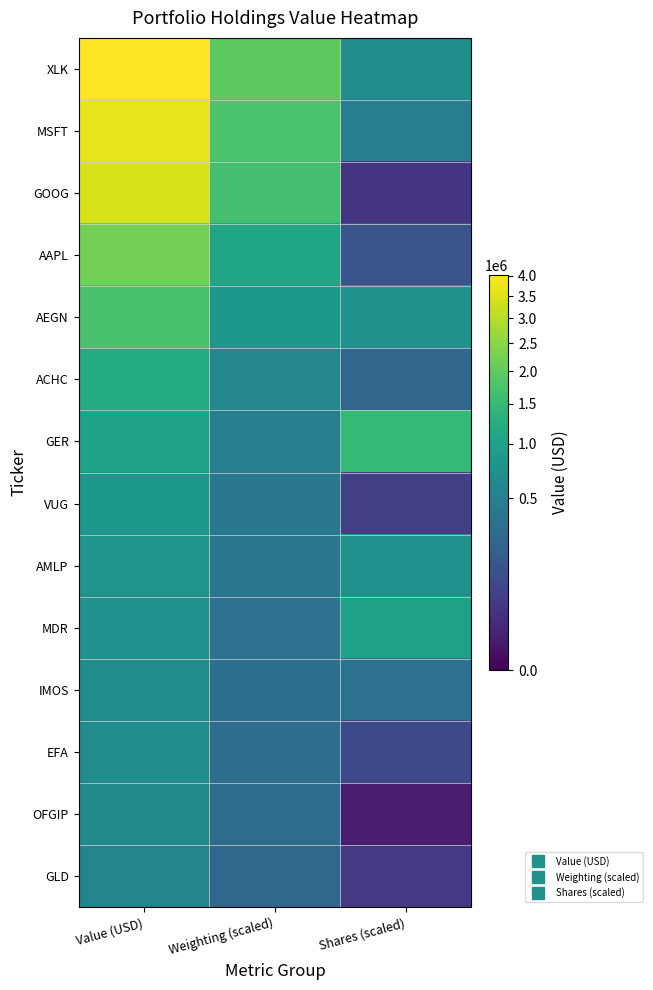

What is the spread (max minus min) of values at Value (USD)?

3469000.0